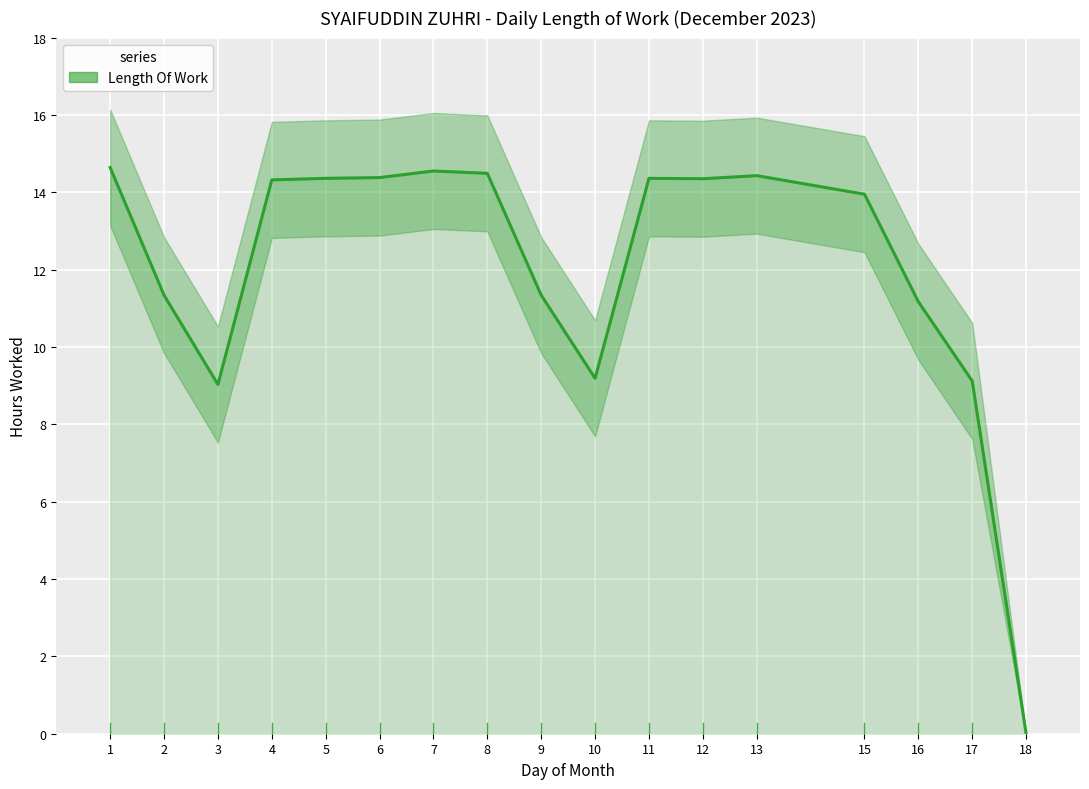

Approximately how many times larger is the value at 8 compared to 11?

1.0